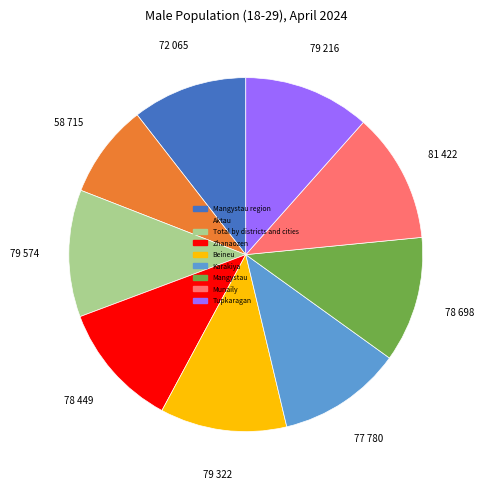

Does Tupkaragan account for over 50% of the chart?

No